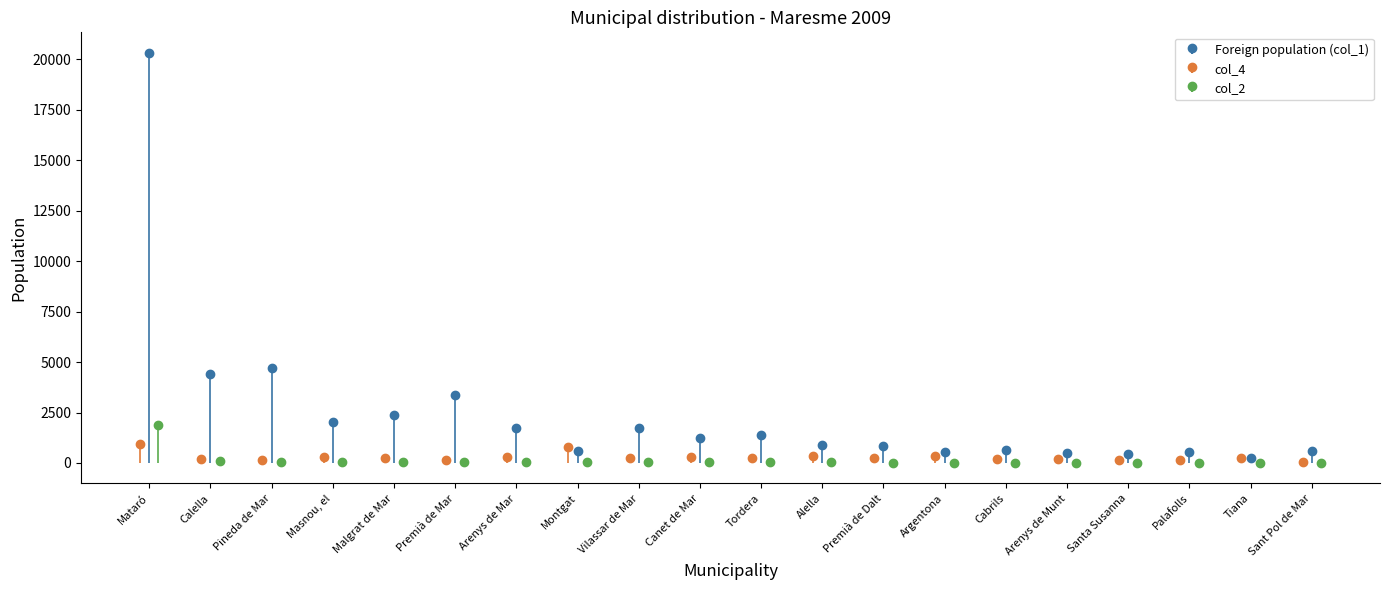

What is the label of the 20th bar from the left?

Sant Pol de Mar